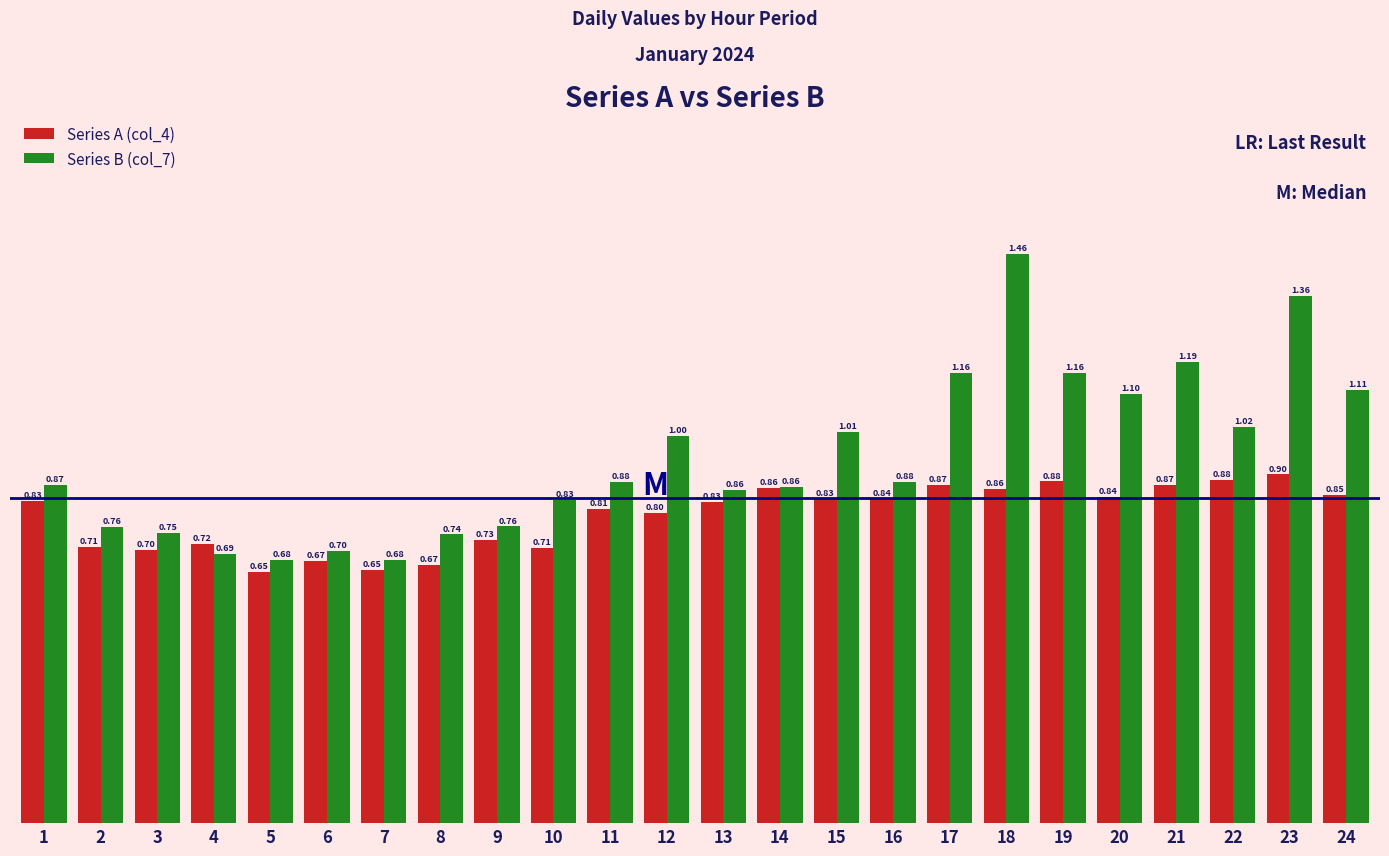

What is the difference between the Series A (col_4) values at 15 and 10?

0.1